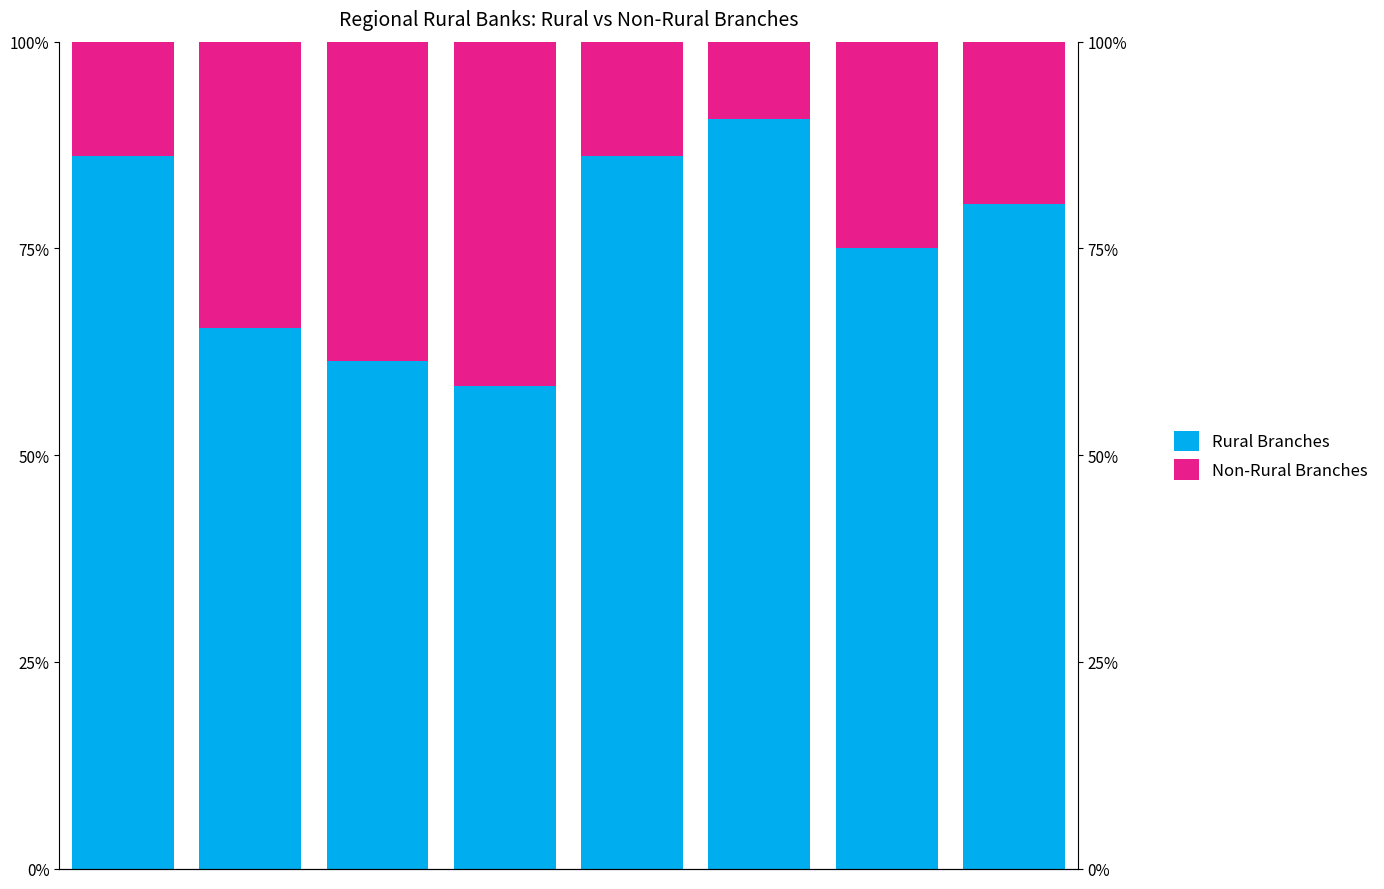

What is the difference between the second highest and minimum values in the Rural Branches series?

27.9